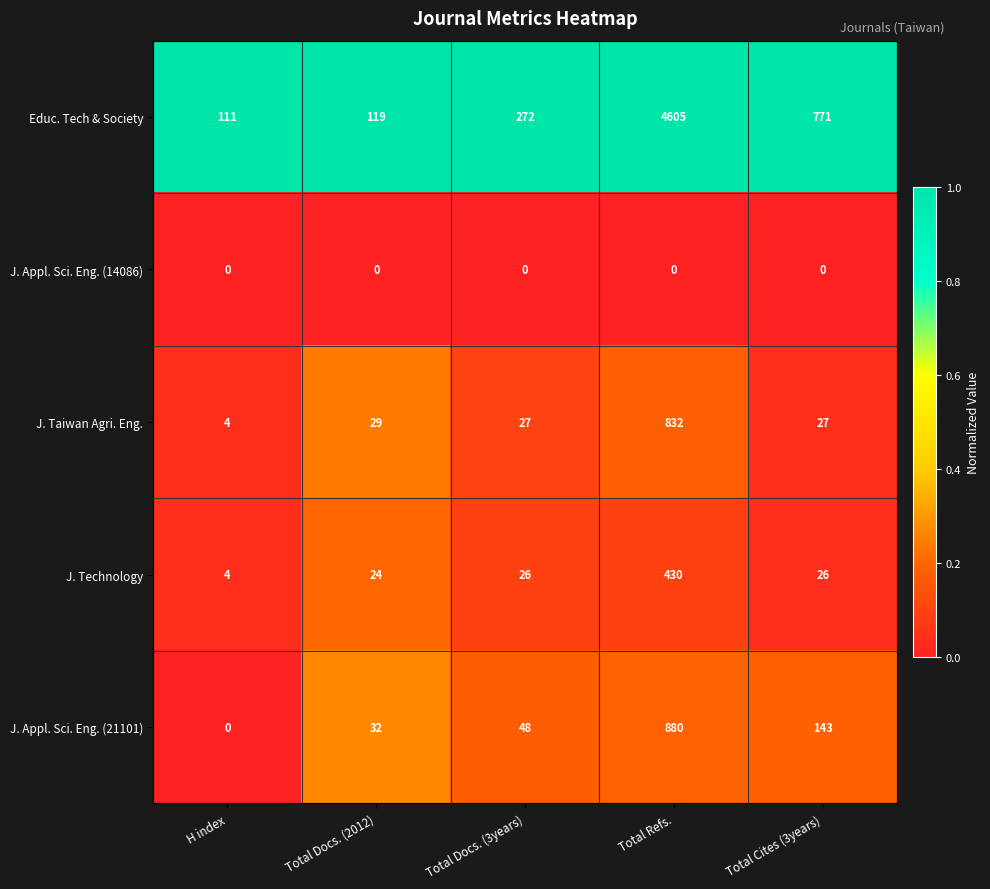

At how many categories does at least one series exceed 0?

5